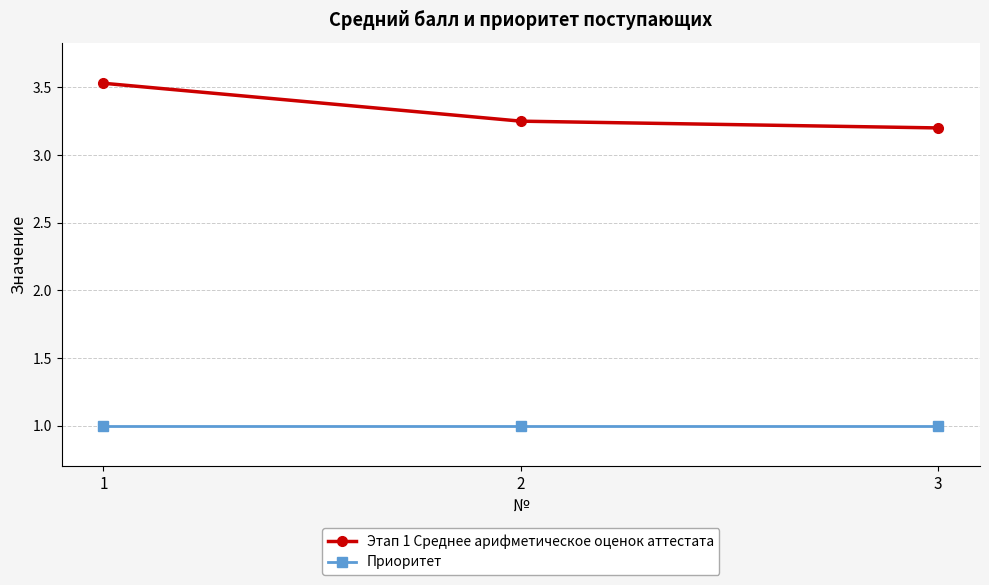

True or false: Этап 1 Среднее арифметическое оценок аттестата has a value of 3.2 at 2.

True